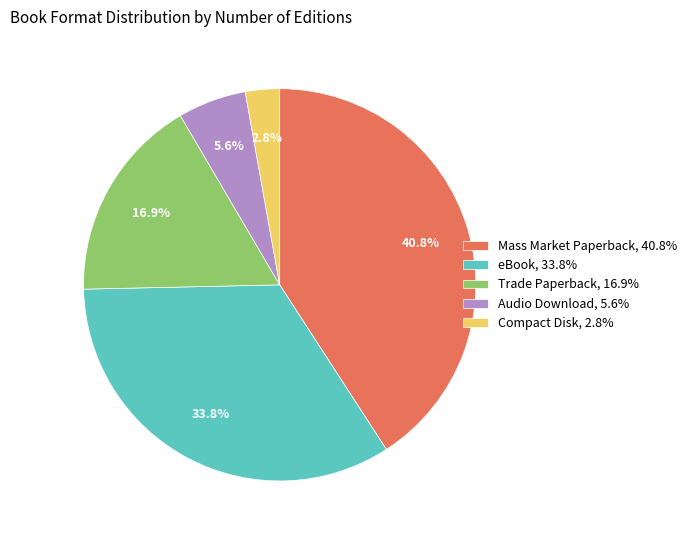

What is the ratio of the value at Trade Paperback to the value at Mass Market Paperback?

0.4